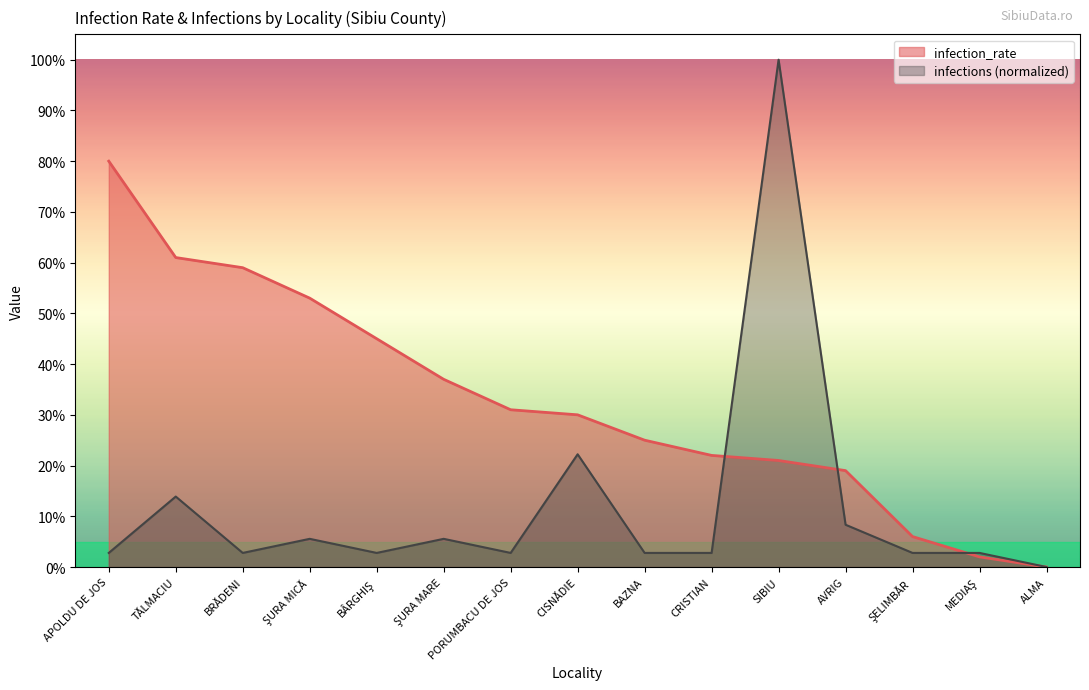

Reading left to right, transcribe all the data shown in this chart.

infection_rate: 0.8	0.6	0.6	0.5	0.5	0.4	0.3	0.3	0.2	0.2	0.2	0.2	0.1	0.0	0.0
infections: 0.0	0.1	0.0	0.1	0.0	0.1	0.0	0.2	0.0	0.0	1.0	0.1	0.0	0.0	0.0